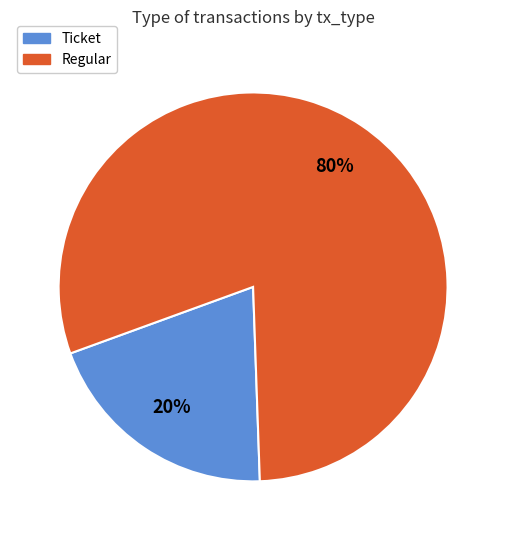

Combined, do Regular and Ticket account for over 50%?

Yes